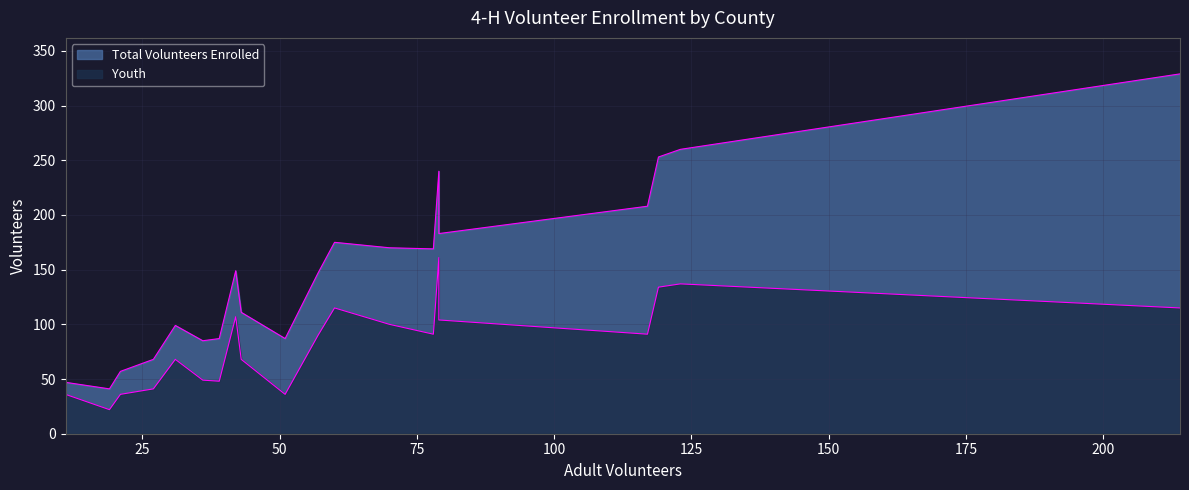

Which category has the lowest value in the Total Volunteers Enrolled series?

Atchison County